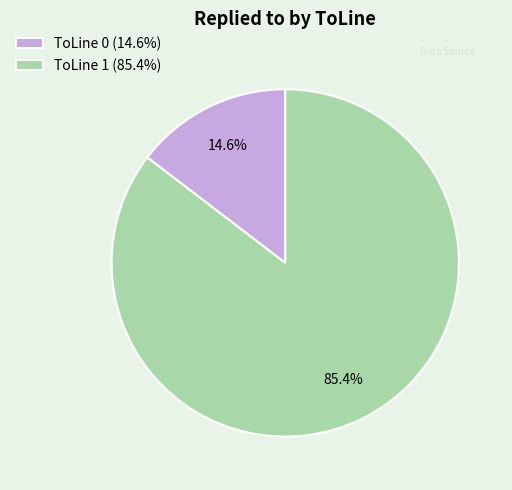

Which category has the smallest portion of the pie?

ToLine 0